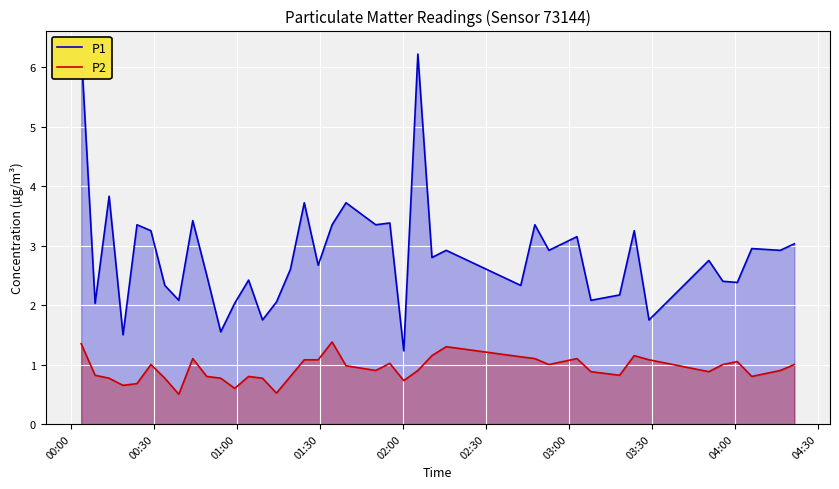

What is the lowest value of the P2 series?

0.5